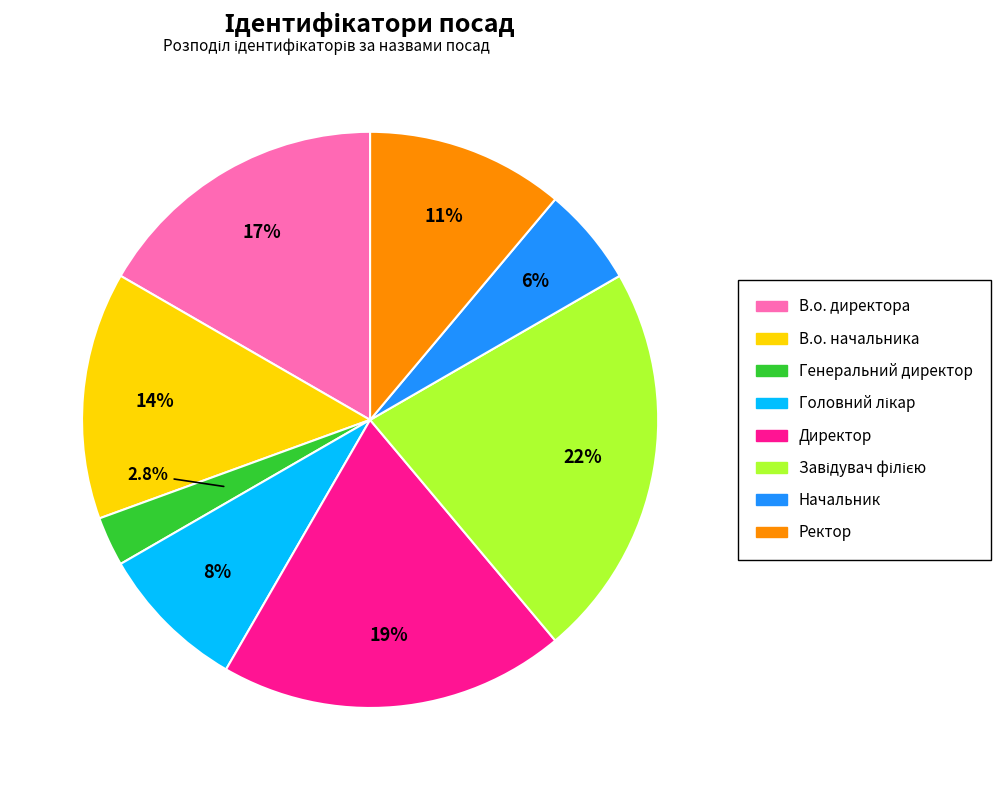

Is the sum of В.о. директора and В.о. начальника greater than half?

No